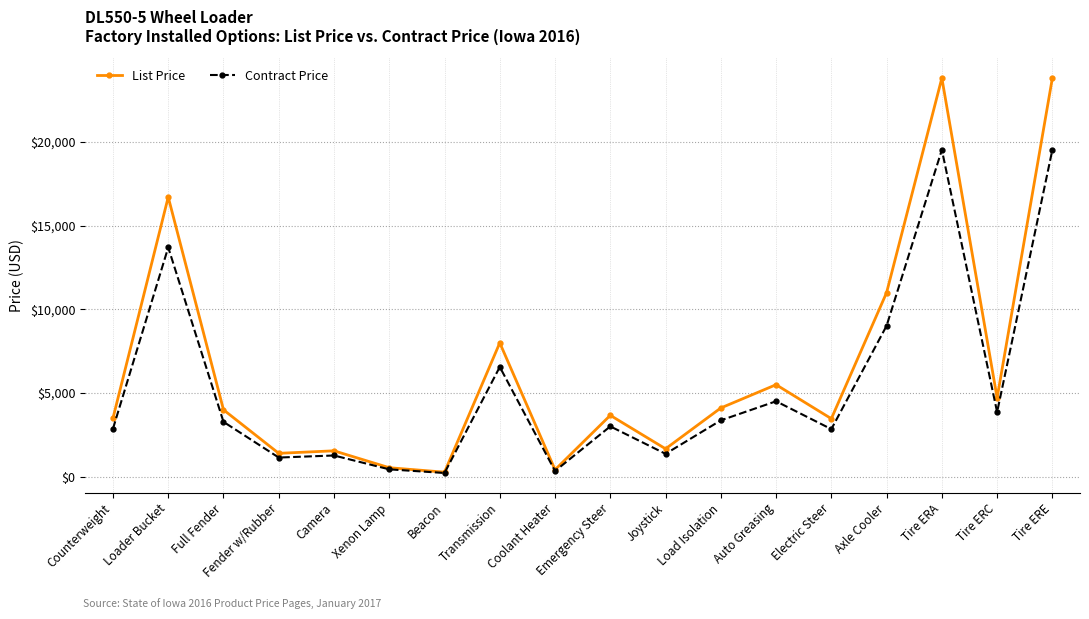

What position from the left is Transmission?

8